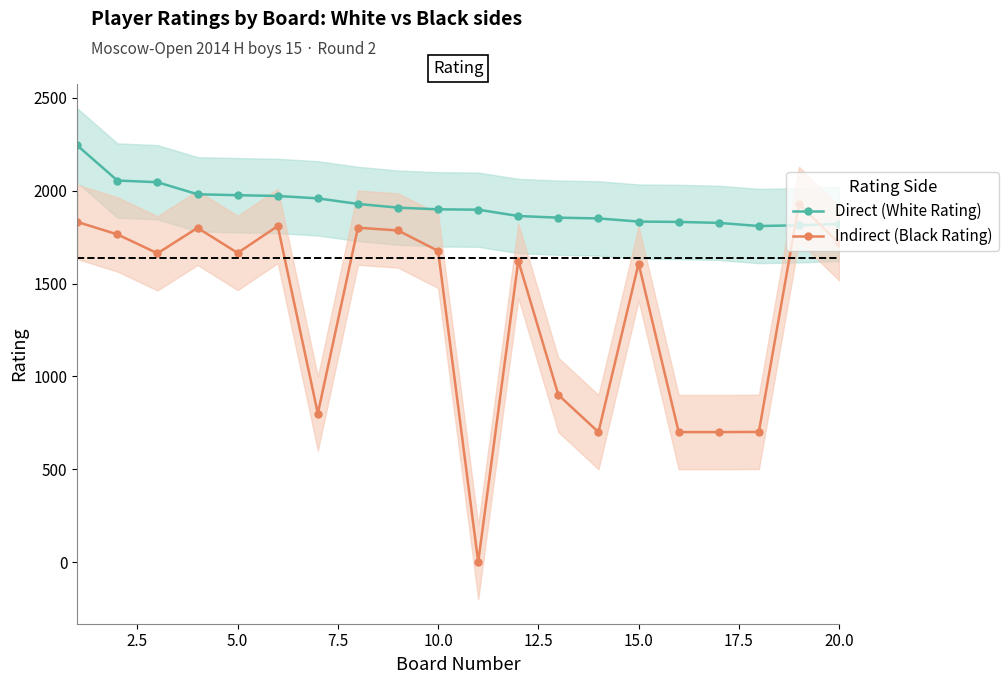

Reading left to right, extract all data points from this chart.

Direct (White Rating): 2244	2055	2046	1981	1976	1972	1959	1929	1909	1900	1898	1864	1855	1851	1834	1832	1827	1810	1814	1821
Indirect (Black Rating): 1832	1765	1663	1800	1665	1810	800	1801	1786	1676	0	1623	900	700	1608	700	700	701	1929	1717